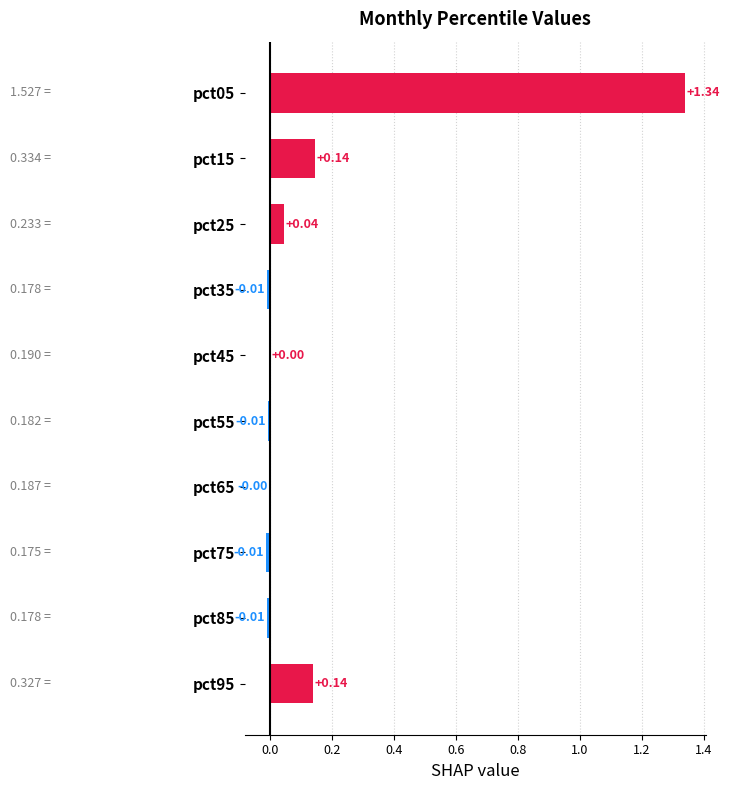

Which has a higher value, pct95 or pct75?

pct95